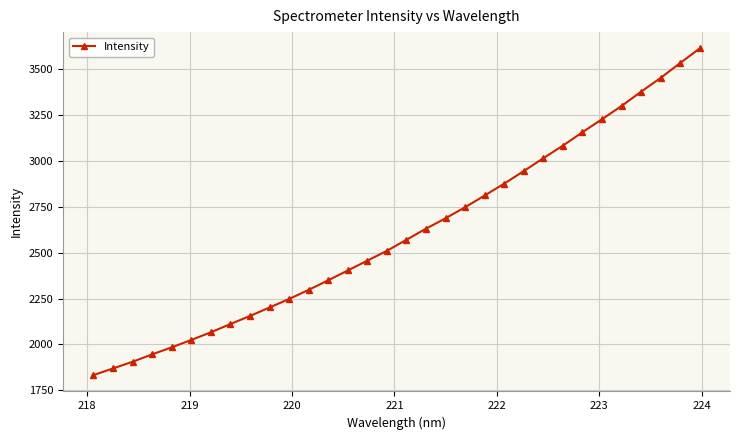

True or false: the data has more than 2 interior local peaks.

False